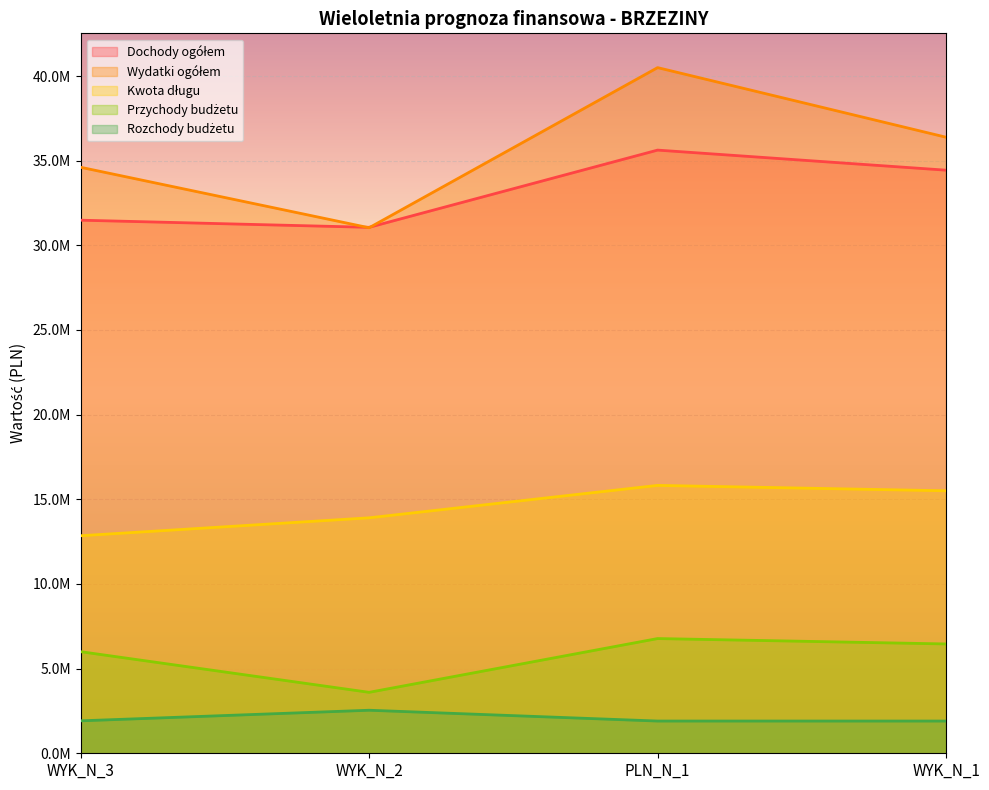

What is the sum of all Dochody ogółem values?

132610858.5